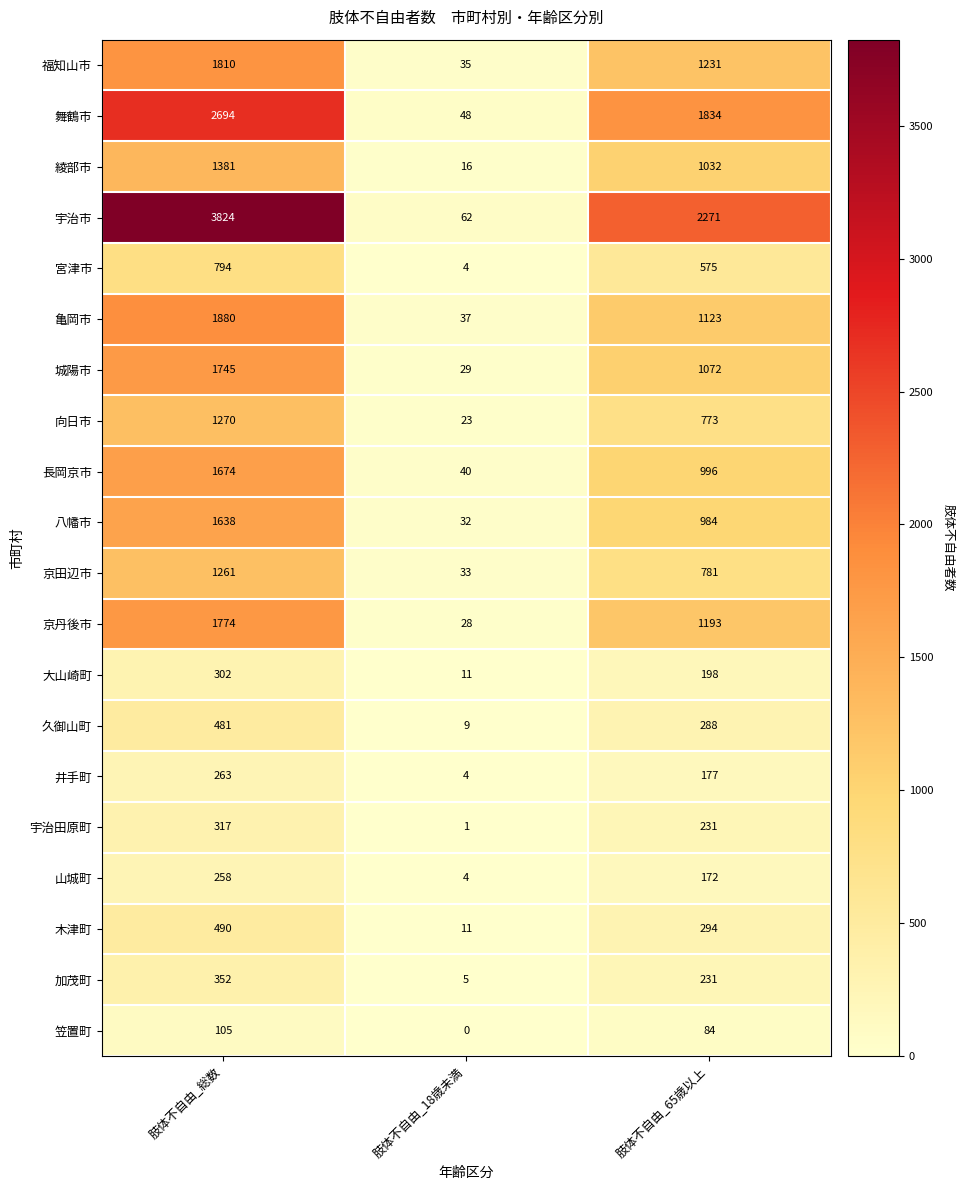

Which series has the largest total across all categories?

宇治市